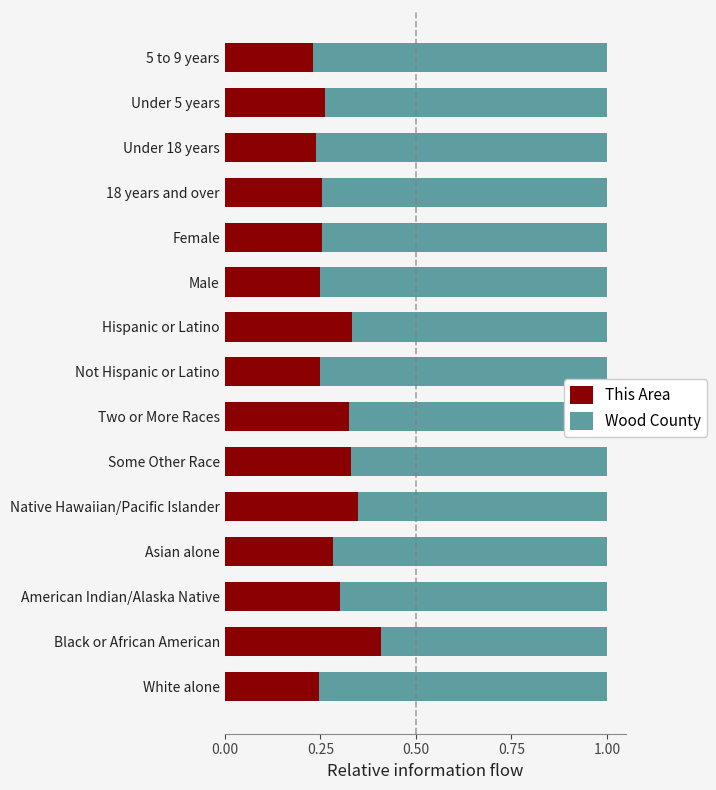

Count the number of data series in this chart.

2